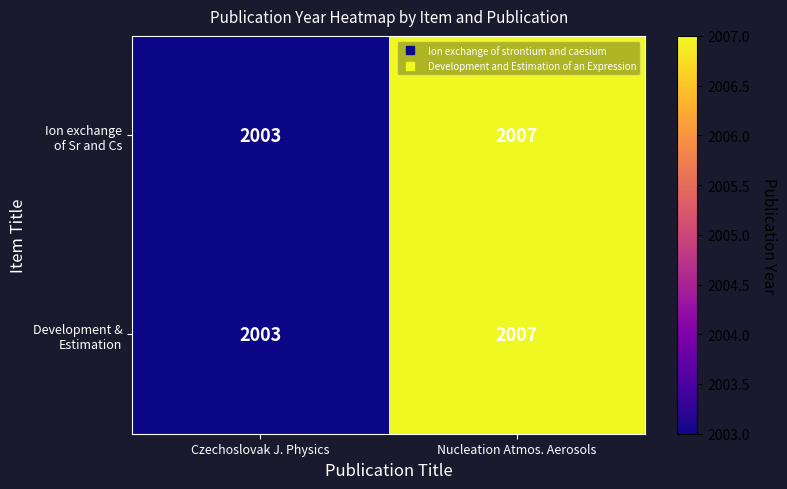

Which label corresponds to the largest value in the chart?

Nucleation Atmos. Aerosols